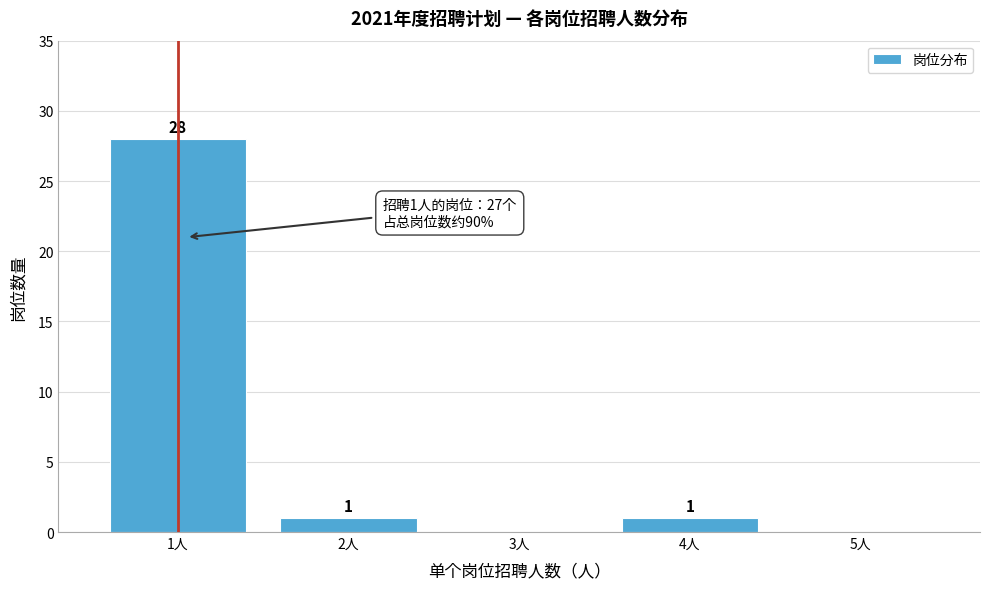

Reading right to left, transcribe all the data shown in this chart.

5人=0	4人=1	3人=0	2人=1	1人=28